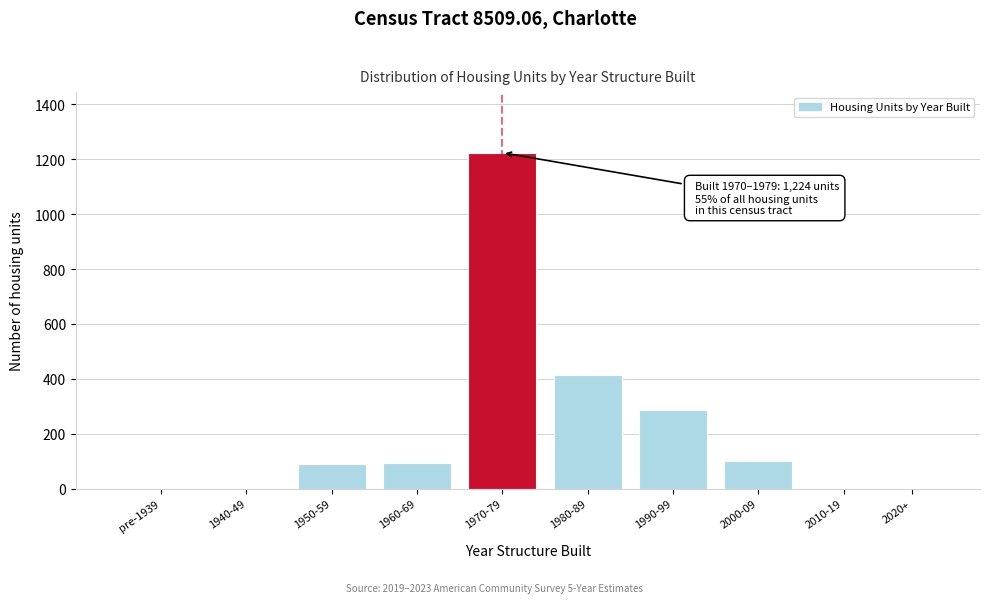

Reading right to left, extract all data points from this chart.

2020+=0	2010-19=0	2000-09=102	1990-99=287	1980-89=413	1970-79=1224	1960-69=95	1950-59=88	1940-49=0	pre-1939=0